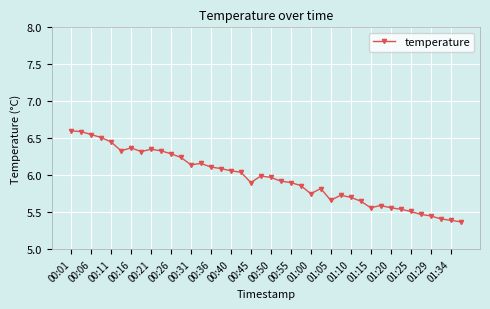

What is the greatest value displayed?

6.6